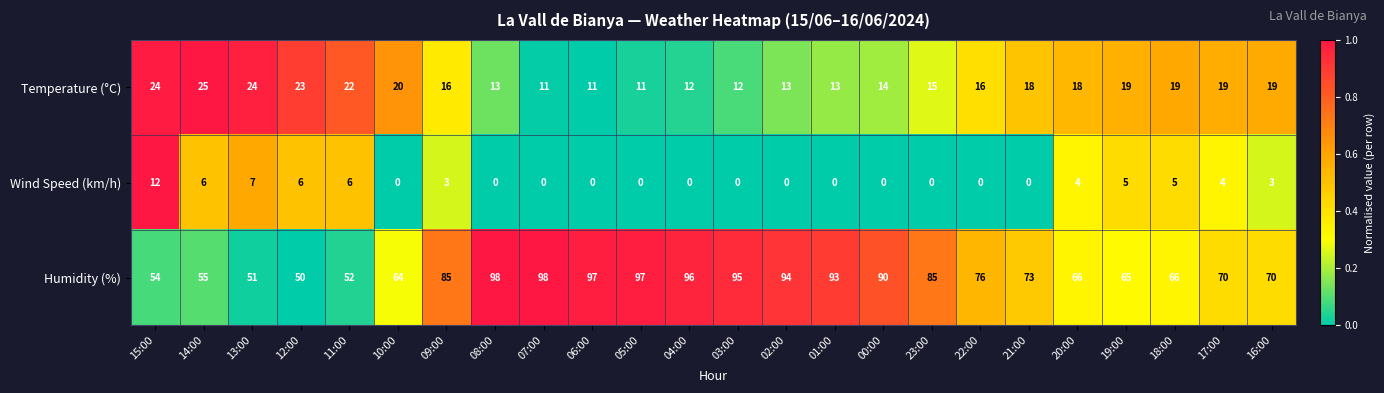

The value of Humidity (%) at 15:00 is 23. True or false?

False